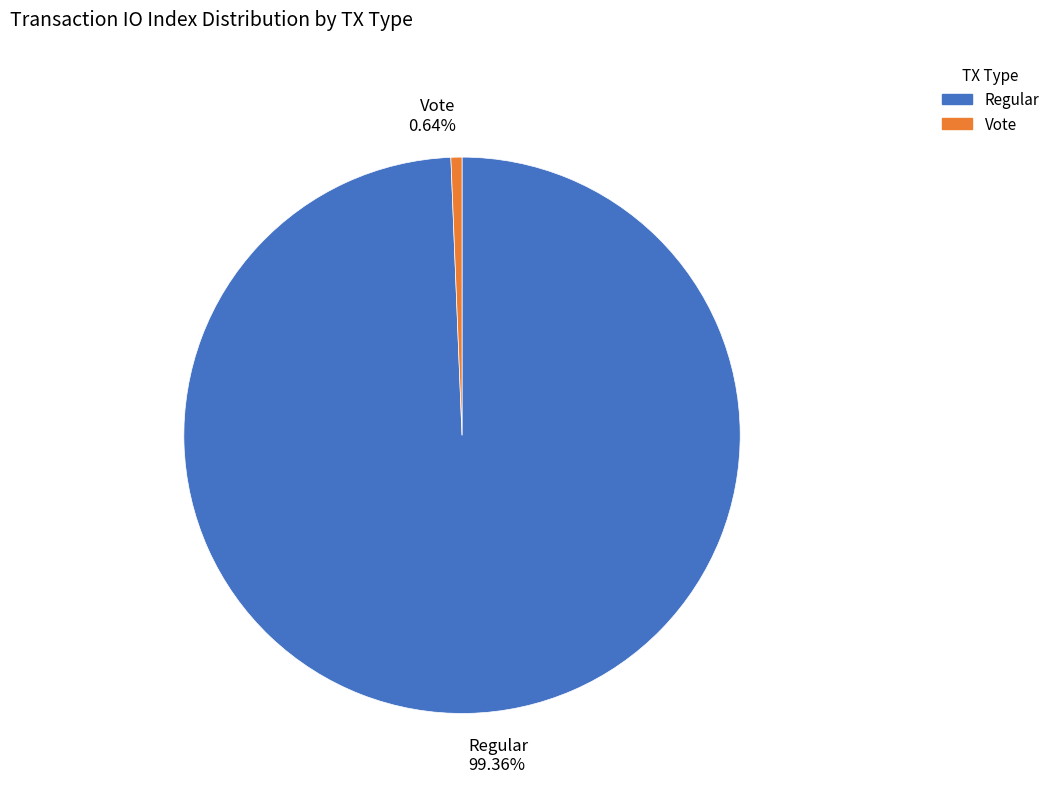

The Vote slice represents 7% of the pie. True or false?

False